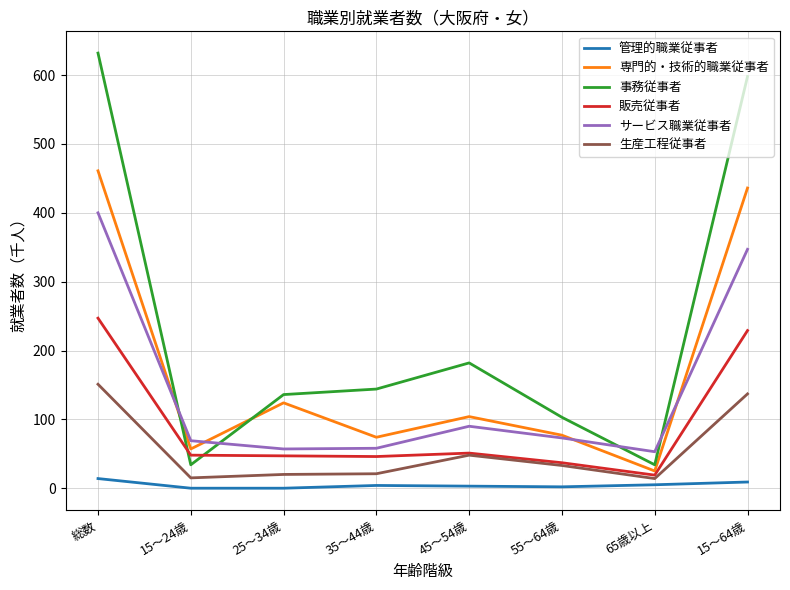

Does the chart have visible grid lines?

Yes